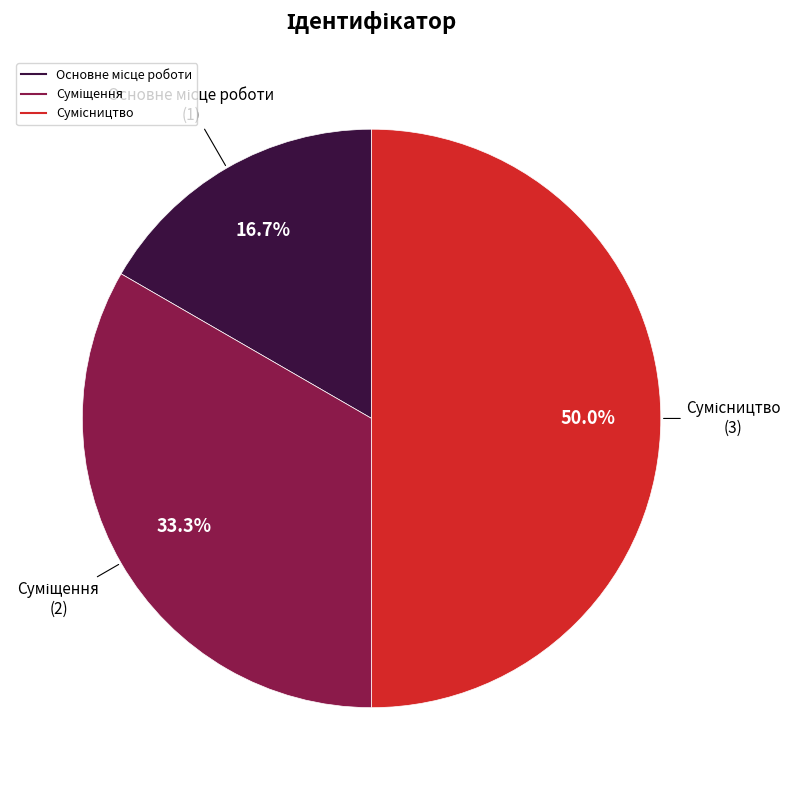

Count the number of slices in the pie.

3